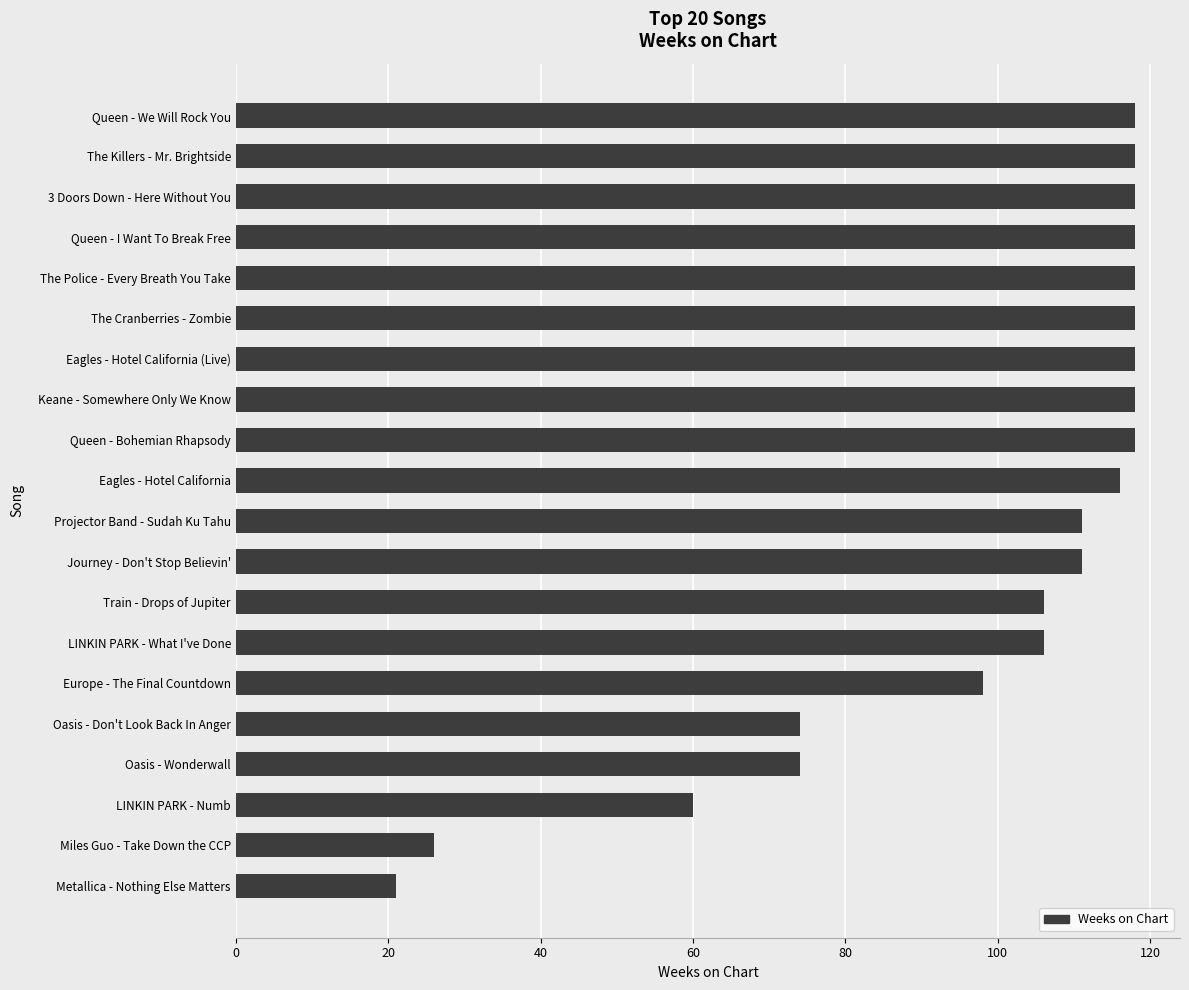

What is the approximate value at Oasis - Wonderwall?

74